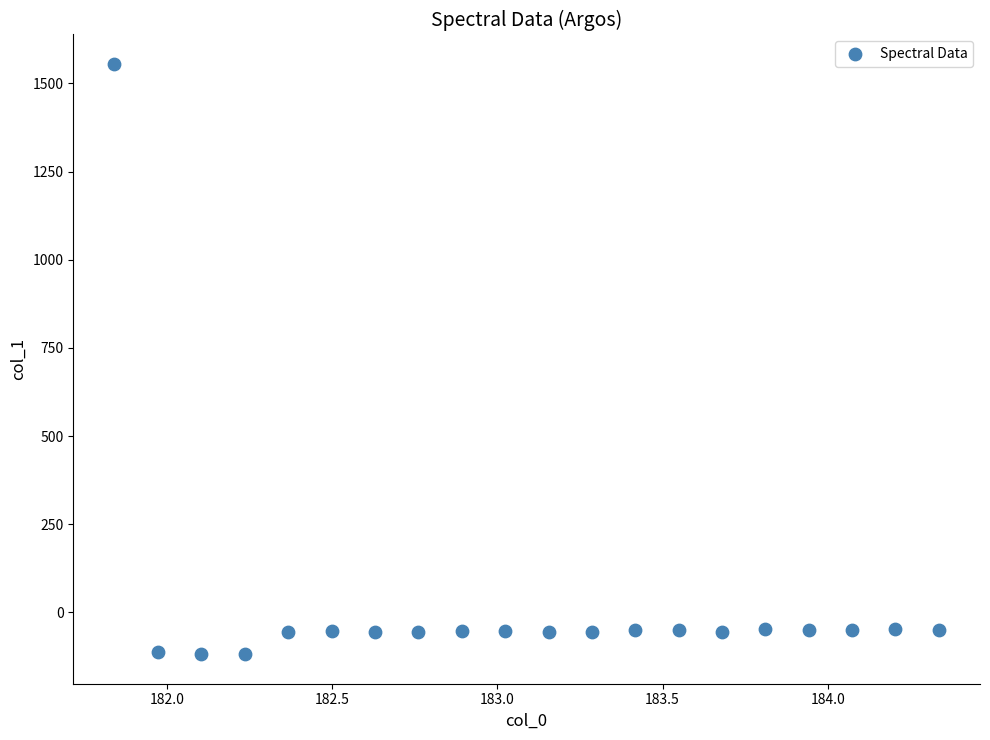

What is the range of X values (max minus min)?

2.5